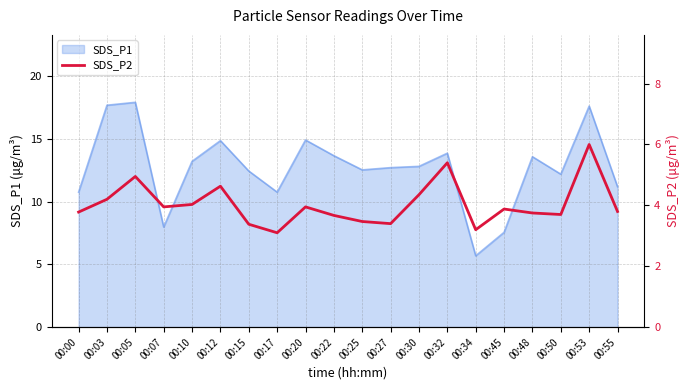

At which label does SDS_P1 reach its minimum?

00:34